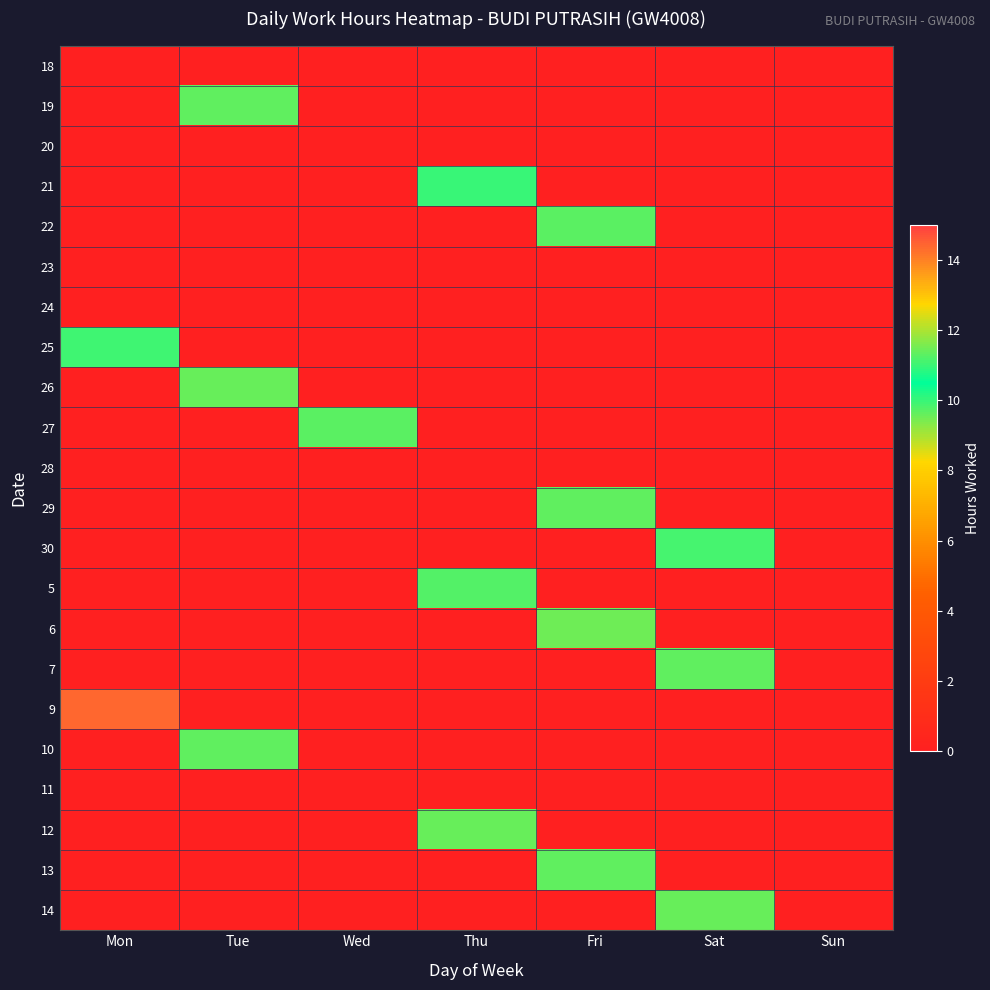

Reading left to right, list all the values displayed in this chart.

18: Mon=0.0	Tue=0.0	Wed=0.0	Thu=0.0	Fri=0.0	Sat=0.0	Sun=0.0
19: Mon=0.0	Tue=11.3	Wed=0.0	Thu=0.0	Fri=0.0	Sat=0.0	Sun=0.0
20: Mon=0.0	Tue=0.0	Wed=0.0	Thu=0.0	Fri=0.0	Sat=0.0	Sun=0.0
21: Mon=0.0	Tue=0.0	Wed=0.0	Thu=11.0	Fri=0.0	Sat=0.0	Sun=0.0
22: Mon=0.0	Tue=0.0	Wed=0.0	Thu=0.0	Fri=11.3	Sat=0.0	Sun=0.0
23: Mon=0.0	Tue=0.0	Wed=0.0	Thu=0.0	Fri=0.0	Sat=0.0	Sun=0.0
24: Mon=0.0	Tue=0.0	Wed=0.0	Thu=0.0	Fri=0.0	Sat=0.0	Sun=0.0
25: Mon=11.1	Tue=0.0	Wed=0.0	Thu=0.0	Fri=0.0	Sat=0.0	Sun=0.0
26: Mon=0.0	Tue=11.4	Wed=0.0	Thu=0.0	Fri=0.0	Sat=0.0	Sun=0.0
27: Mon=0.0	Tue=0.0	Wed=11.3	Thu=0.0	Fri=0.0	Sat=0.0	Sun=0.0
28: Mon=0.0	Tue=0.0	Wed=0.0	Thu=0.0	Fri=0.0	Sat=0.0	Sun=0.0
29: Mon=0.0	Tue=0.0	Wed=0.0	Thu=0.0	Fri=11.3	Sat=0.0	Sun=0.0
30: Mon=0.0	Tue=0.0	Wed=0.0	Thu=0.0	Fri=0.0	Sat=11.1	Sun=0.0
5: Mon=0.0	Tue=0.0	Wed=0.0	Thu=11.2	Fri=0.0	Sat=0.0	Sun=0.0
6: Mon=0.0	Tue=0.0	Wed=0.0	Thu=0.0	Fri=11.4	Sat=0.0	Sun=0.0
7: Mon=0.0	Tue=0.0	Wed=0.0	Thu=0.0	Fri=0.0	Sat=11.3	Sun=0.0
9: Mon=14.4	Tue=0.0	Wed=0.0	Thu=0.0	Fri=0.0	Sat=0.0	Sun=0.0
10: Mon=0.0	Tue=11.3	Wed=0.0	Thu=0.0	Fri=0.0	Sat=0.0	Sun=0.0
11: Mon=0.0	Tue=0.0	Wed=0.0	Thu=0.0	Fri=0.0	Sat=0.0	Sun=0.0
12: Mon=0.0	Tue=0.0	Wed=0.0	Thu=11.4	Fri=0.0	Sat=0.0	Sun=0.0
13: Mon=0.0	Tue=0.0	Wed=0.0	Thu=0.0	Fri=11.3	Sat=0.0	Sun=0.0
14: Mon=0.0	Tue=0.0	Wed=0.0	Thu=0.0	Fri=0.0	Sat=11.4	Sun=0.0